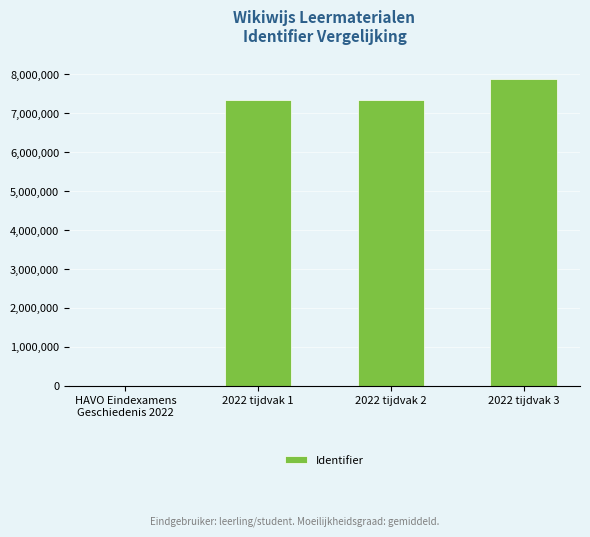

What is the sum of all values?

22568405